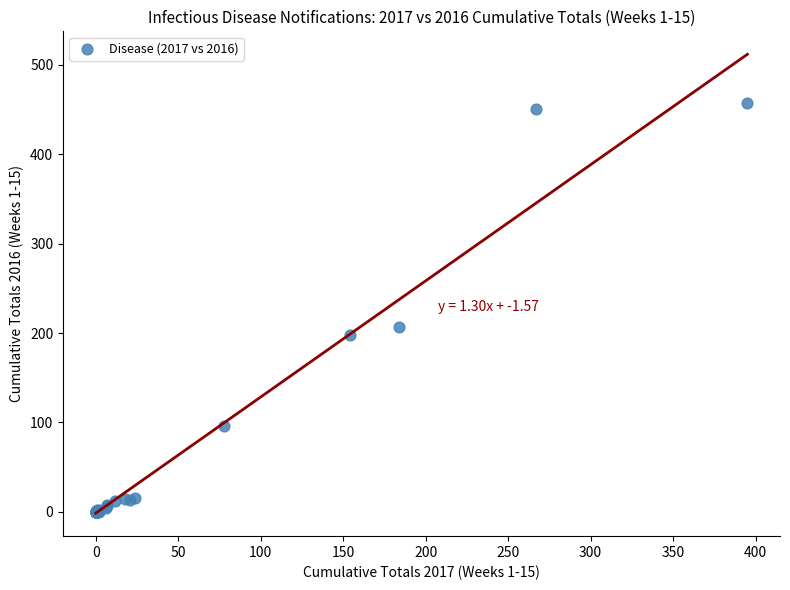

What Y value in the scatter plot is closest to 229?

207